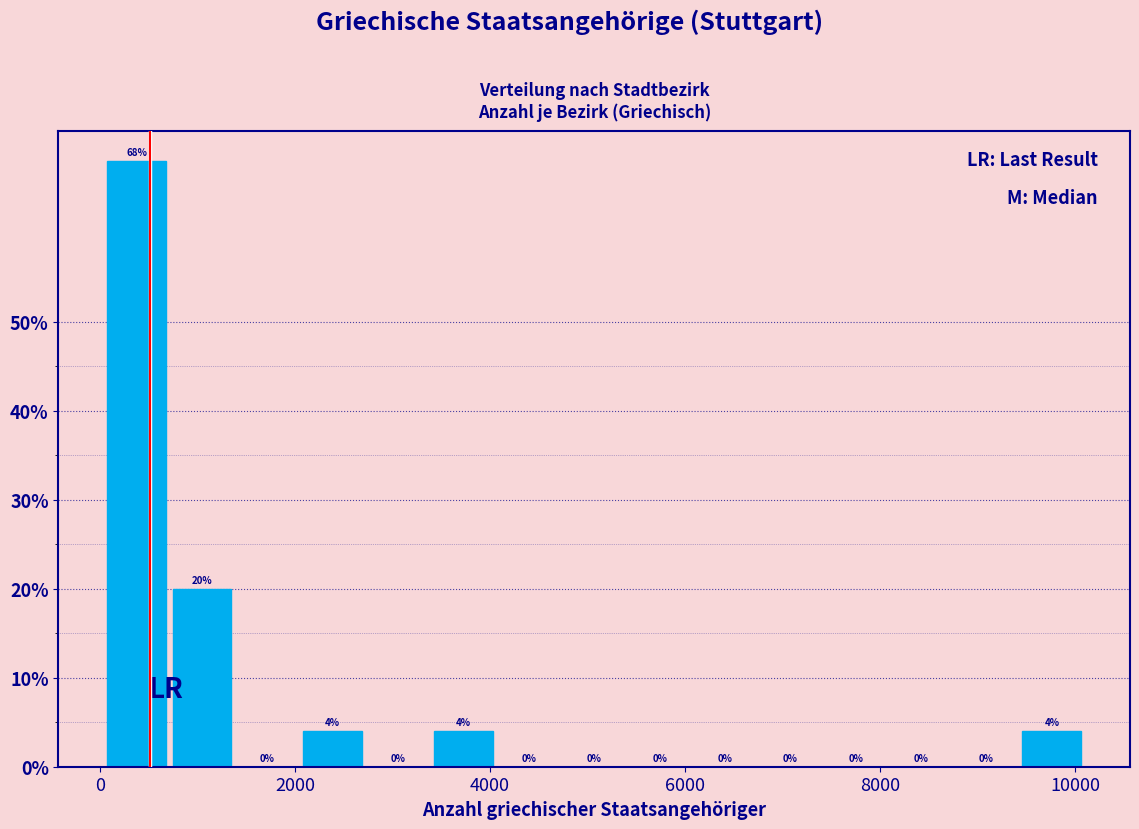

Read against the x-axis, roughly where is the centre of the tallest bar?

400